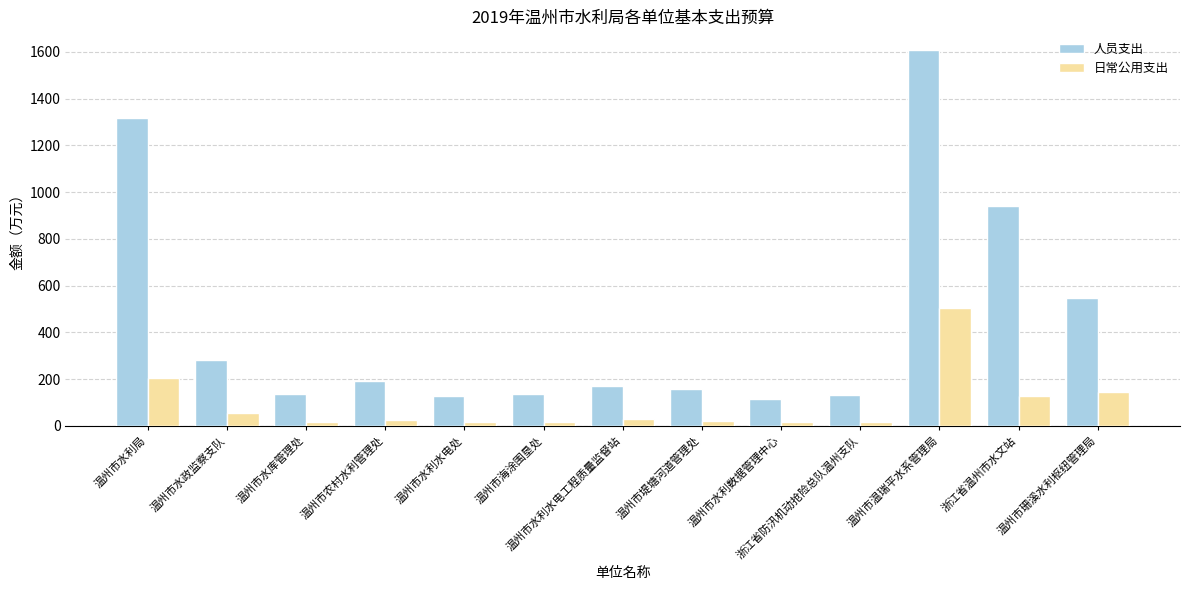

What is the difference between the maximum and second lowest values in the 人员支出 series?

1478.4